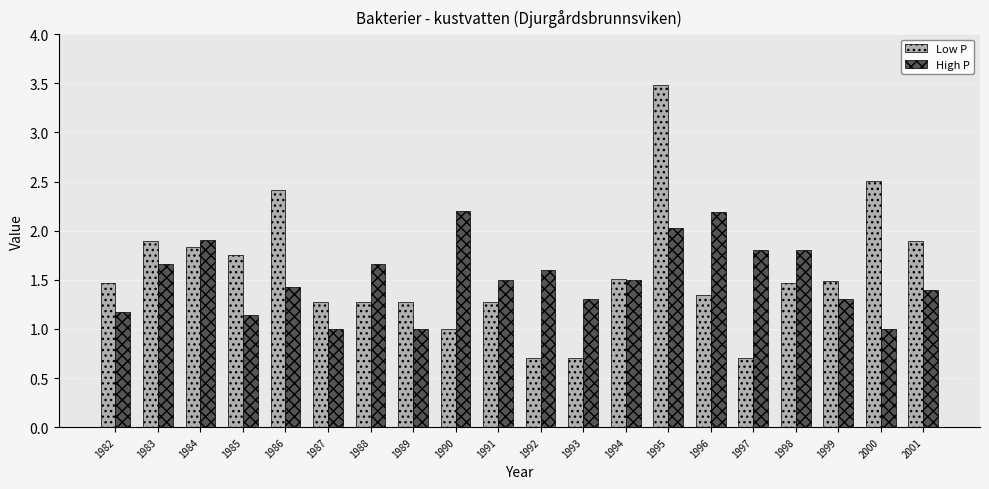

At which category is the sum across all series the highest?

1995